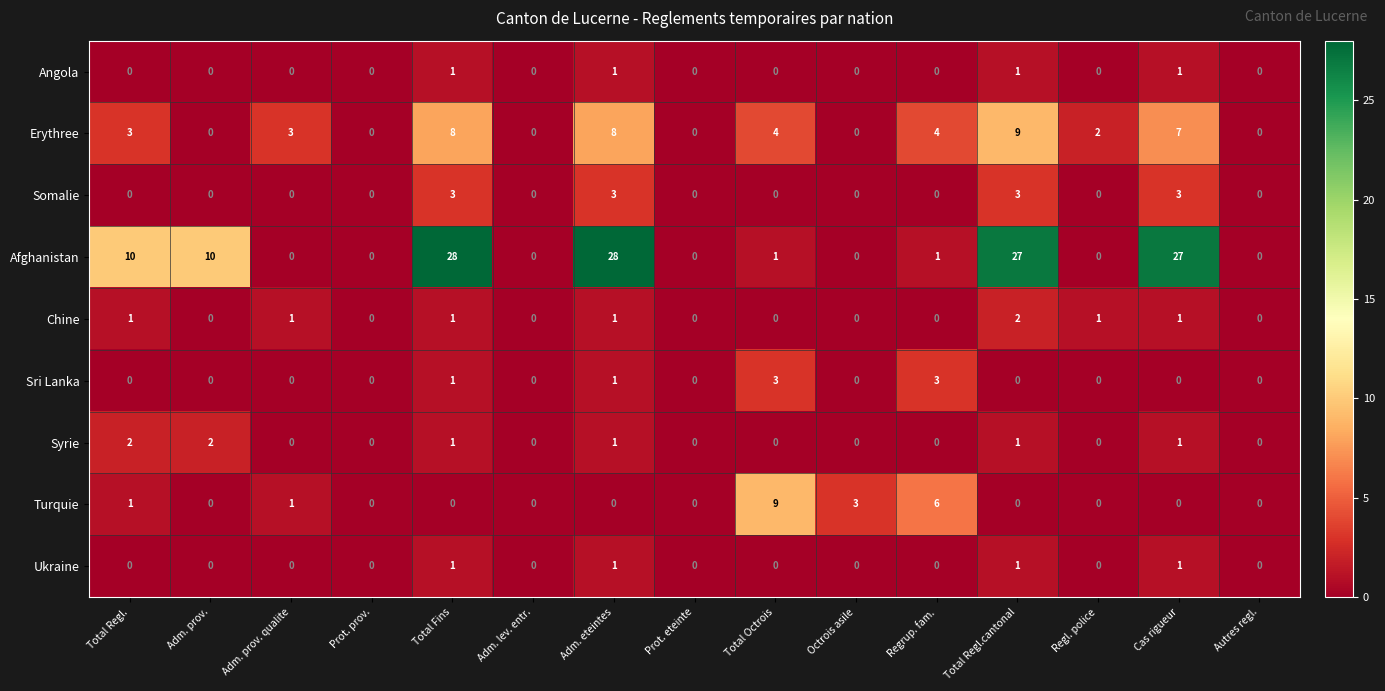

True or false: Somalie has a value of 0 at Total Regl..

True